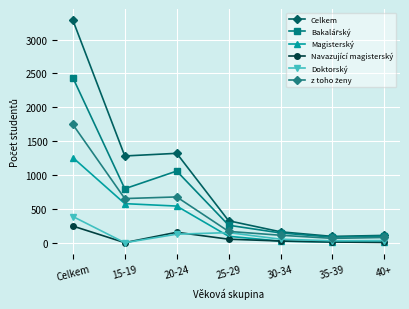

What is the total value across all series at 35-39?

288